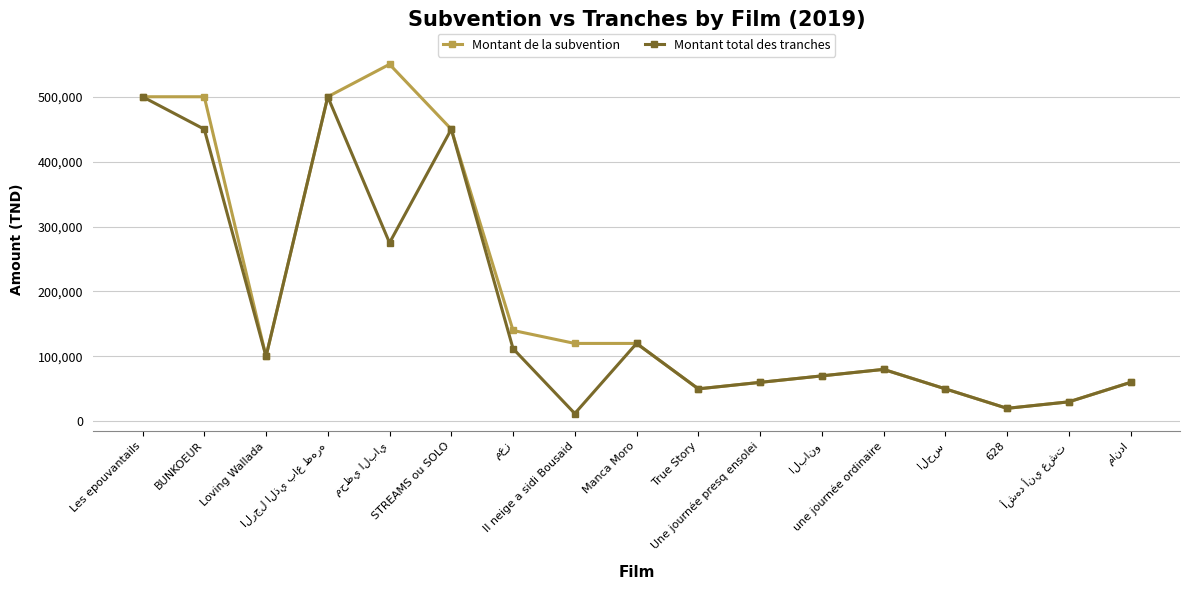

What position from the right is une journée ordinaire?

5